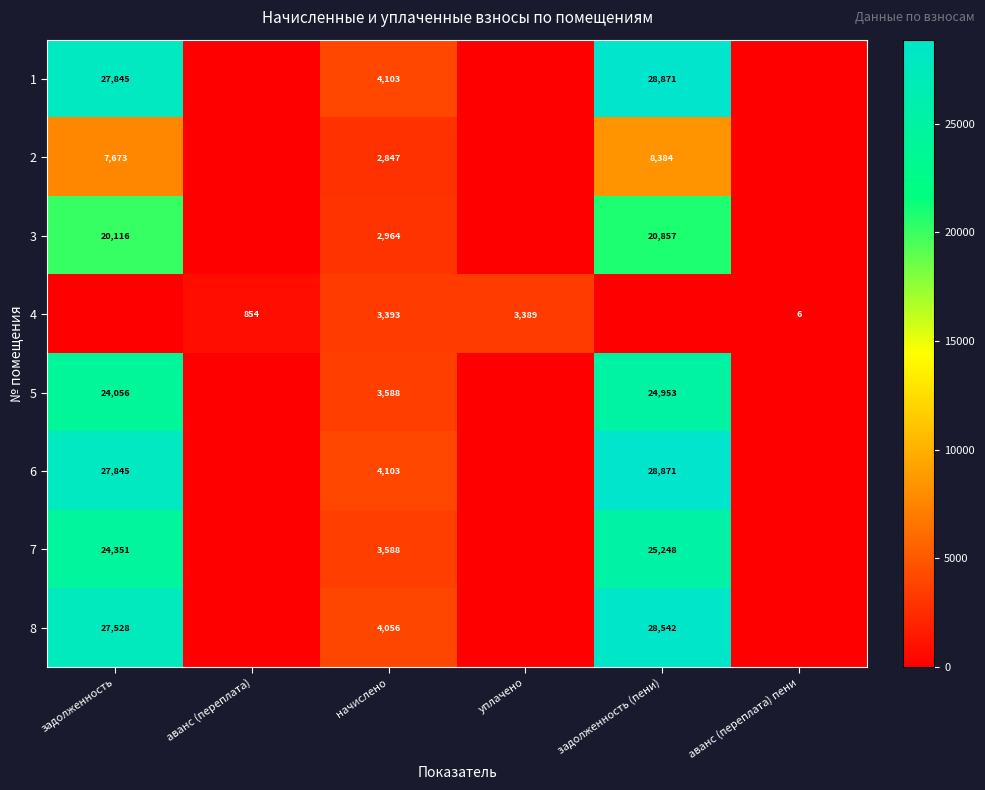

Is it true that 5 equals 24953 at задолженность (пени)?

True